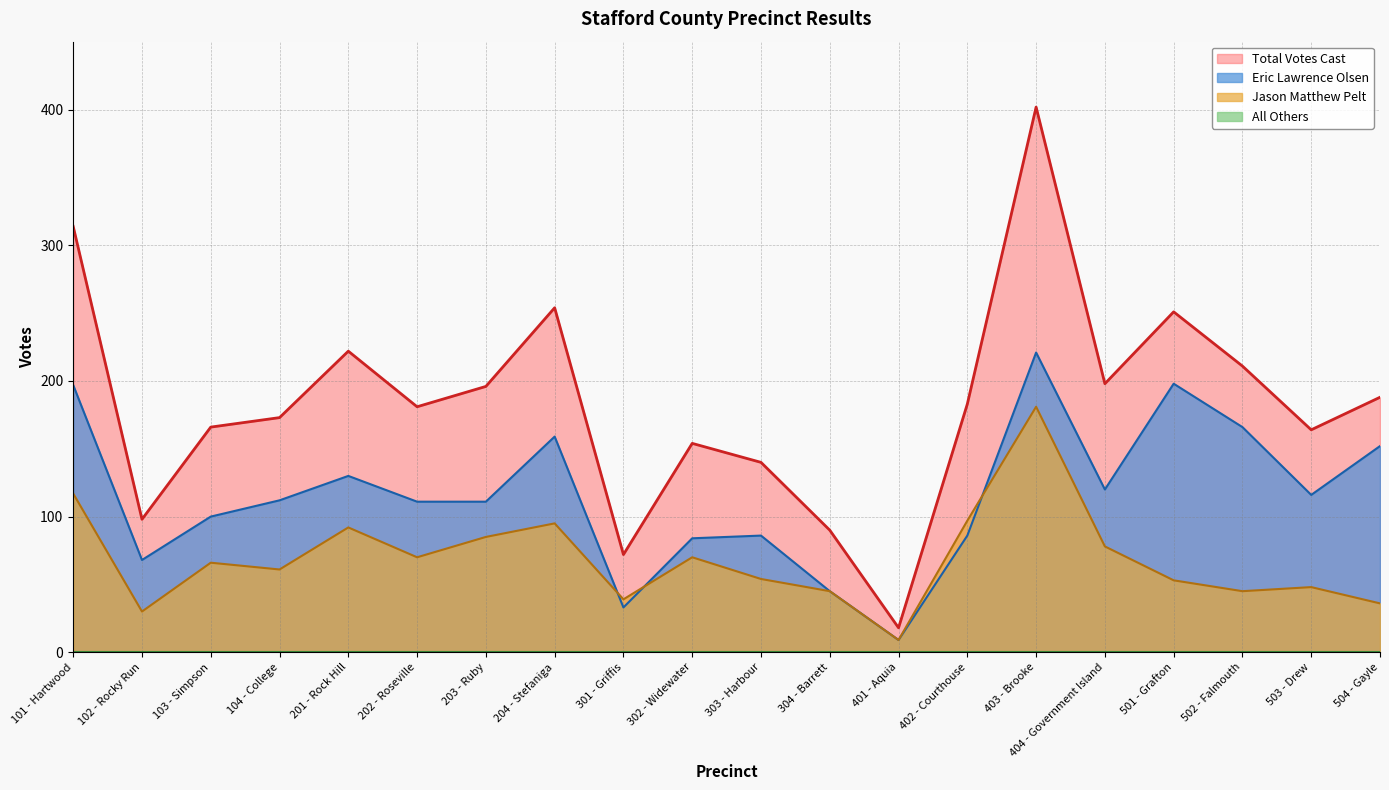

Which category has the highest value across all series?

403 - Brooke